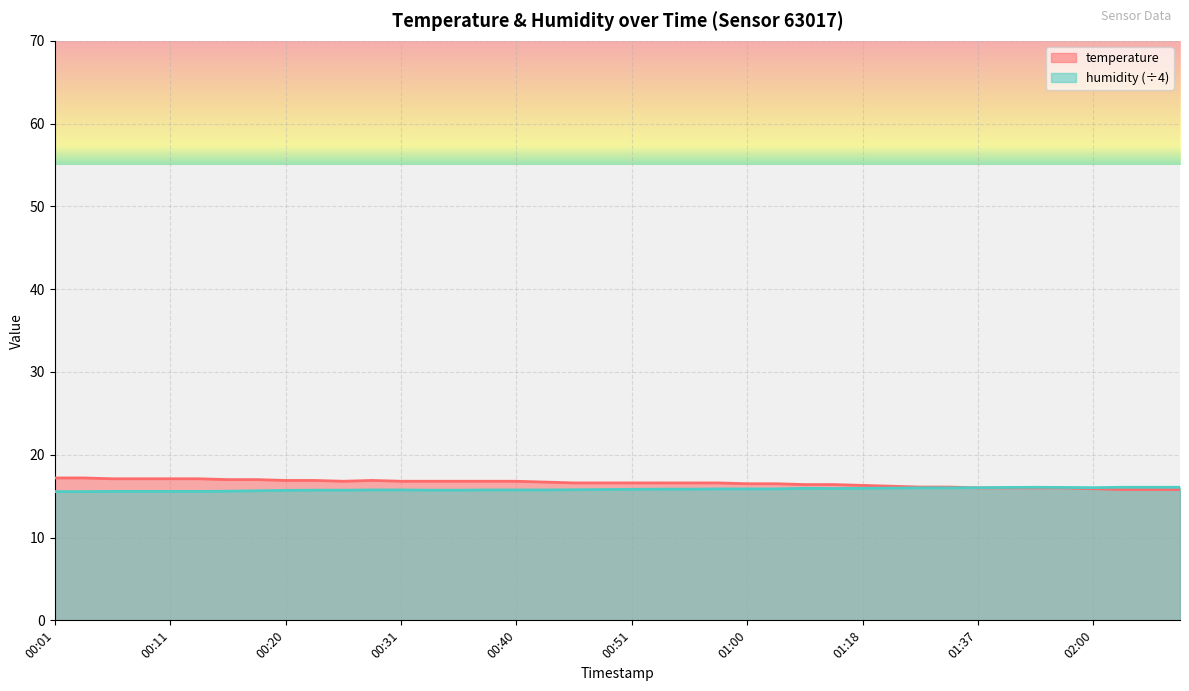

What is the maximum value for humidity?

16.1